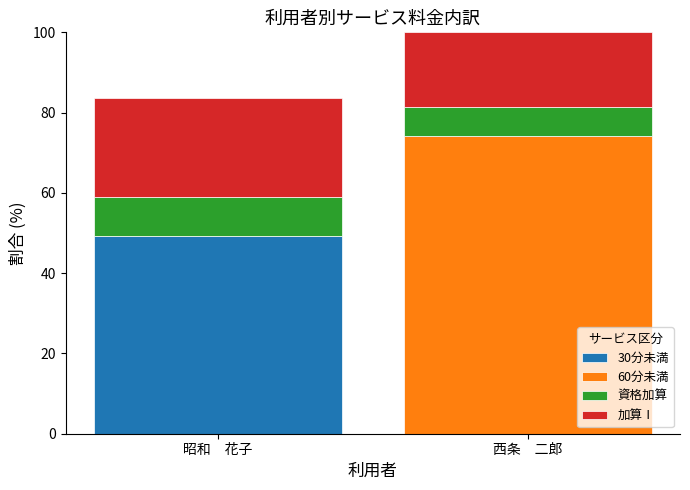

At which category is the sum across all series the highest?

西条　二郎